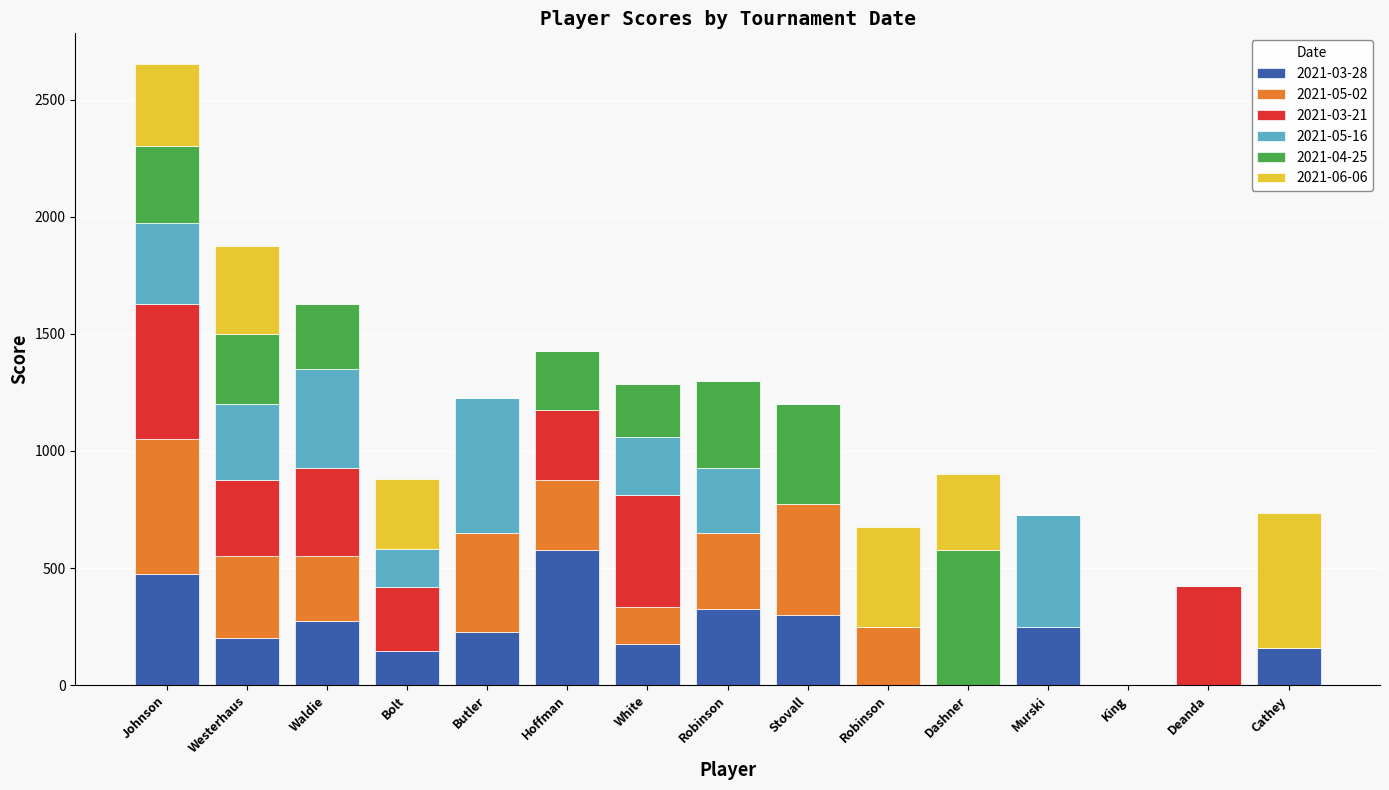

How many series are shown in this chart?

6